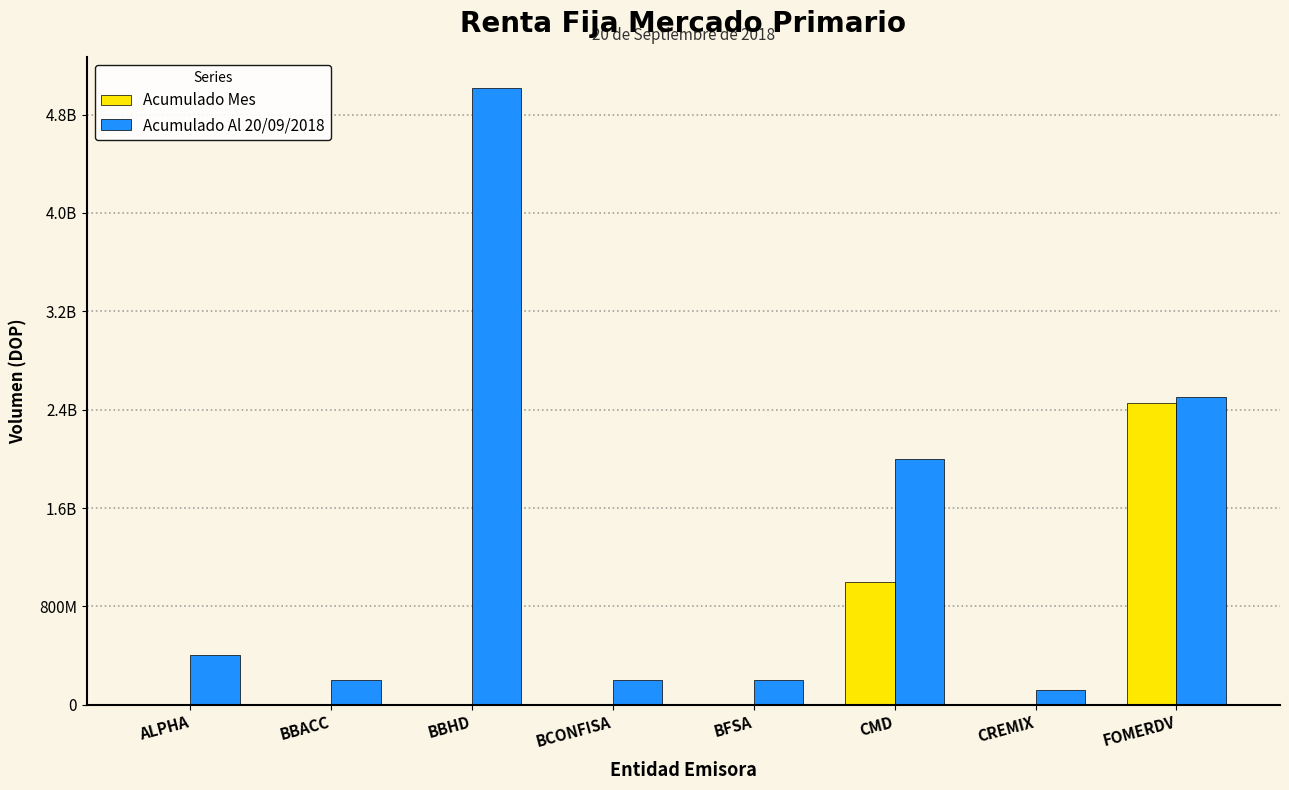

What is the difference between the maximum and minimum values in the Acumulado Mes series?

2454360214.4